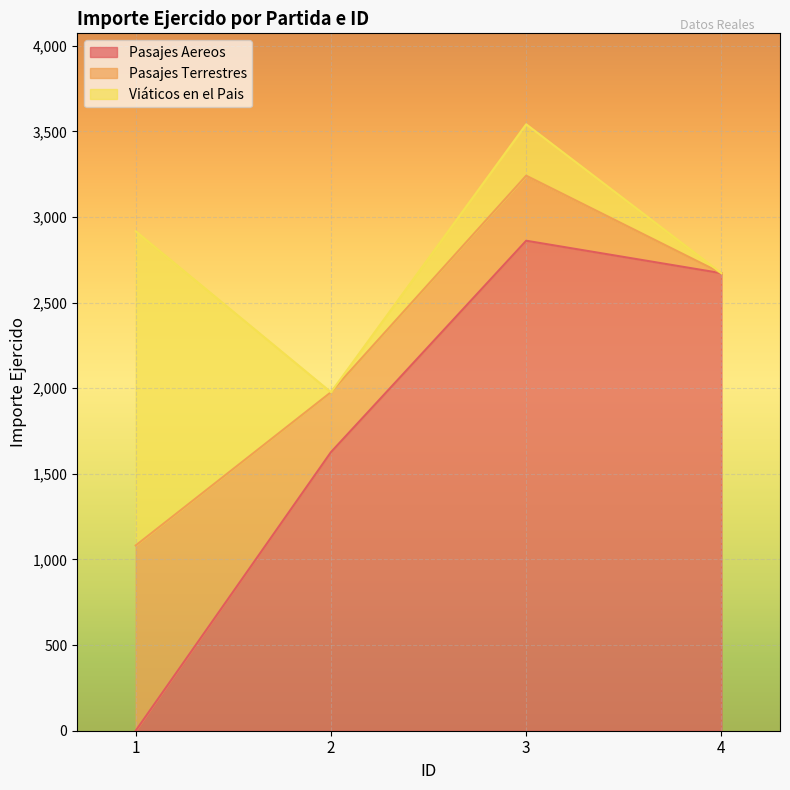

Reading left to right, extract all data points from this chart.

Pasajes Aereos: 1=0.0	2=1627.0	3=2861.6	4=2672.0
Pasajes Terrestres: 1=1082.0	2=350.0	3=380.0	4=0.0
Viáticos en el Pais: 1=1835.0	2=0.0	3=300.0	4=0.0